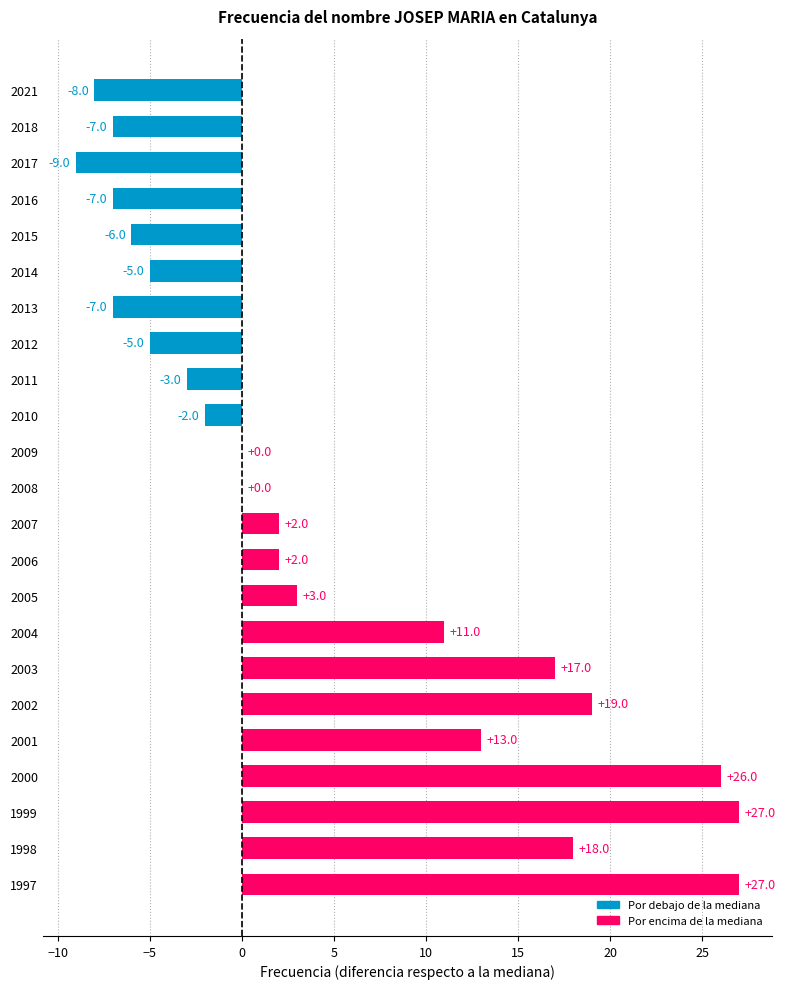

Is it true that the value at 1997 is 6?

False